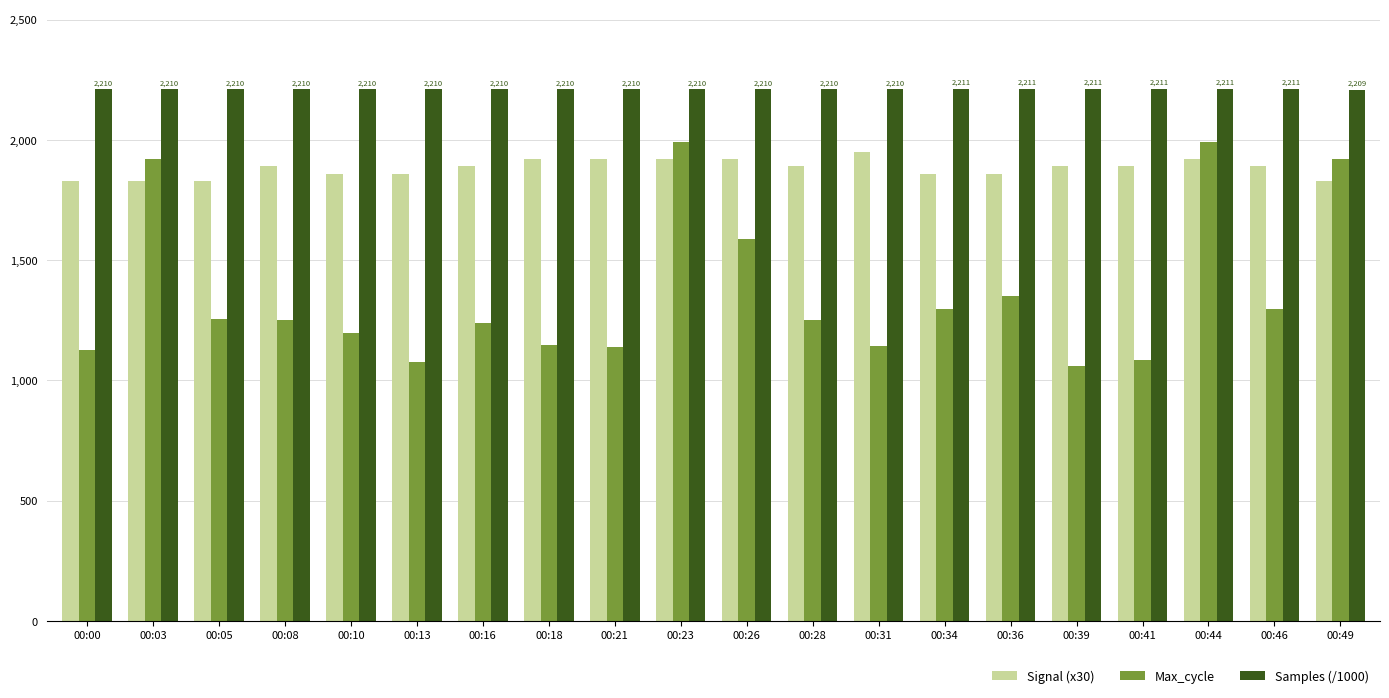

What is the maximum value shown in the chart?

2211.3